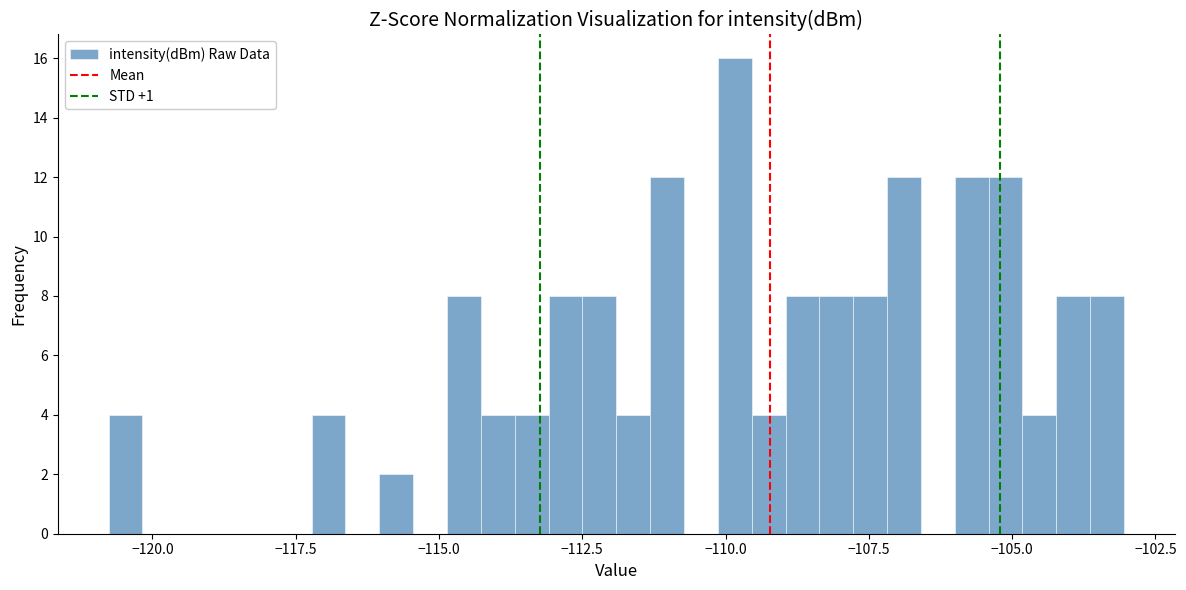

Around what value on the x-axis is the tallest bar? Give the approximate position of its centre, as read against the axis.

-110.0